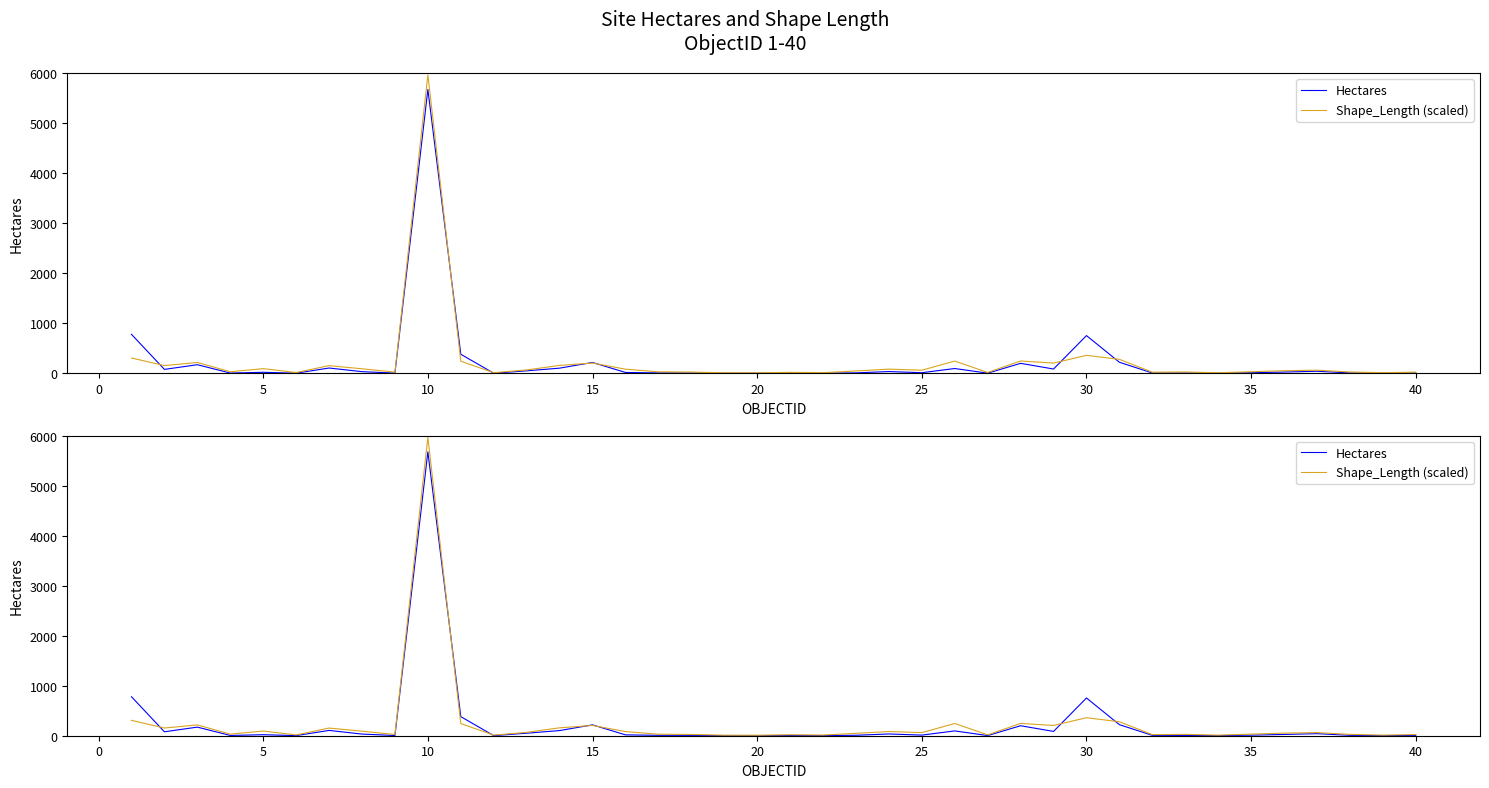

What is the sum of all Hectares values?

9200.4